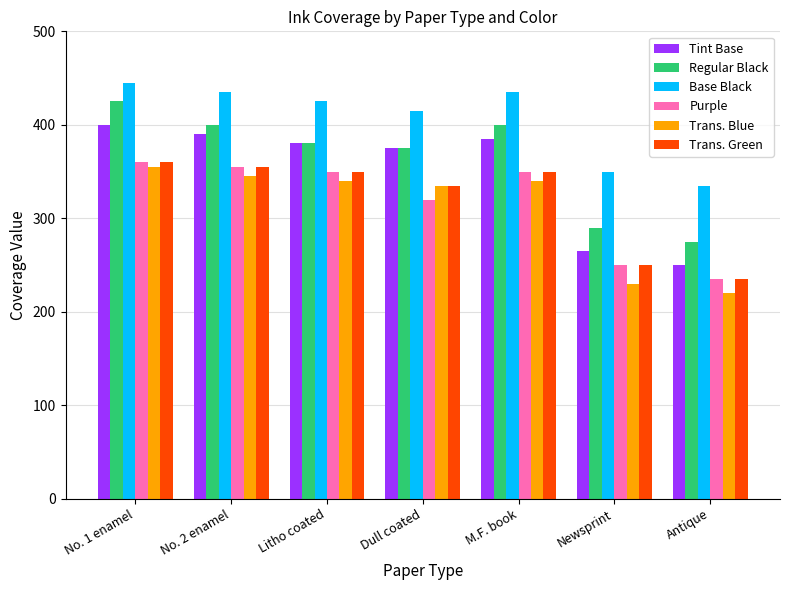

Are the bars horizontal?

No